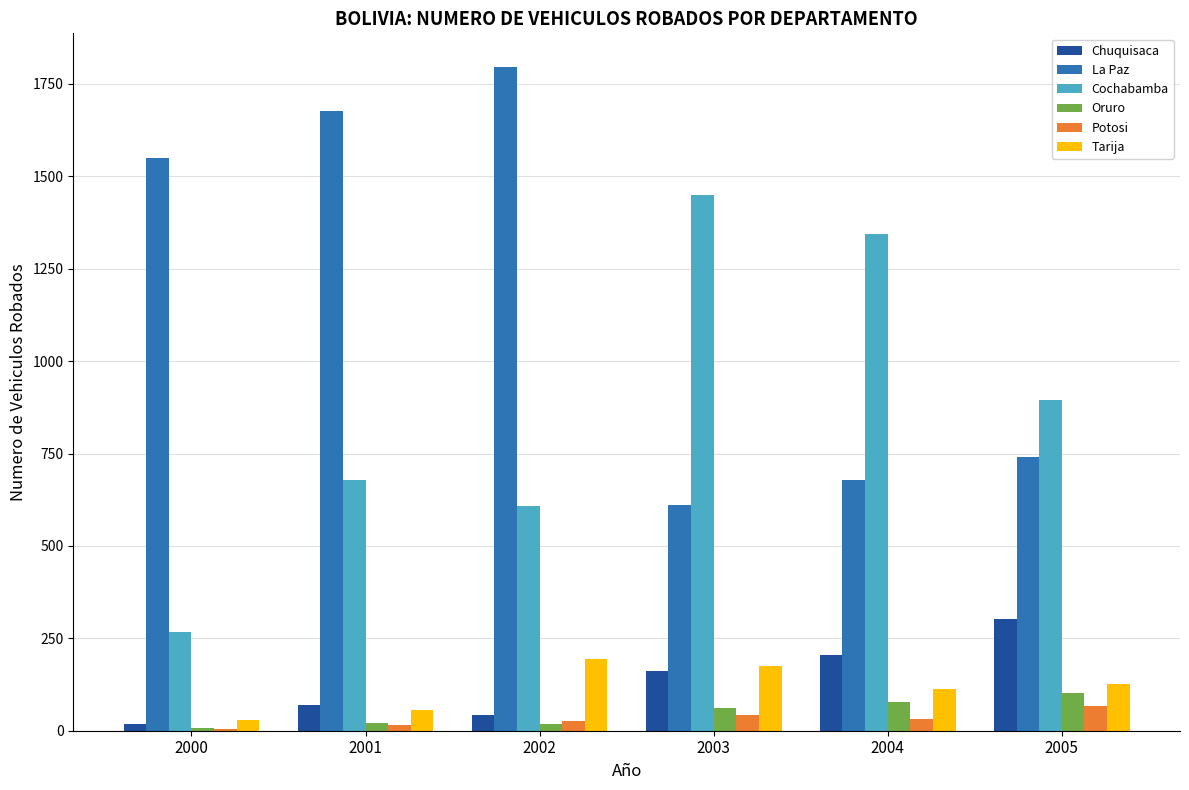

Is the value of Tarija at 2005 greater than the value of Cochabamba at 2001?

No